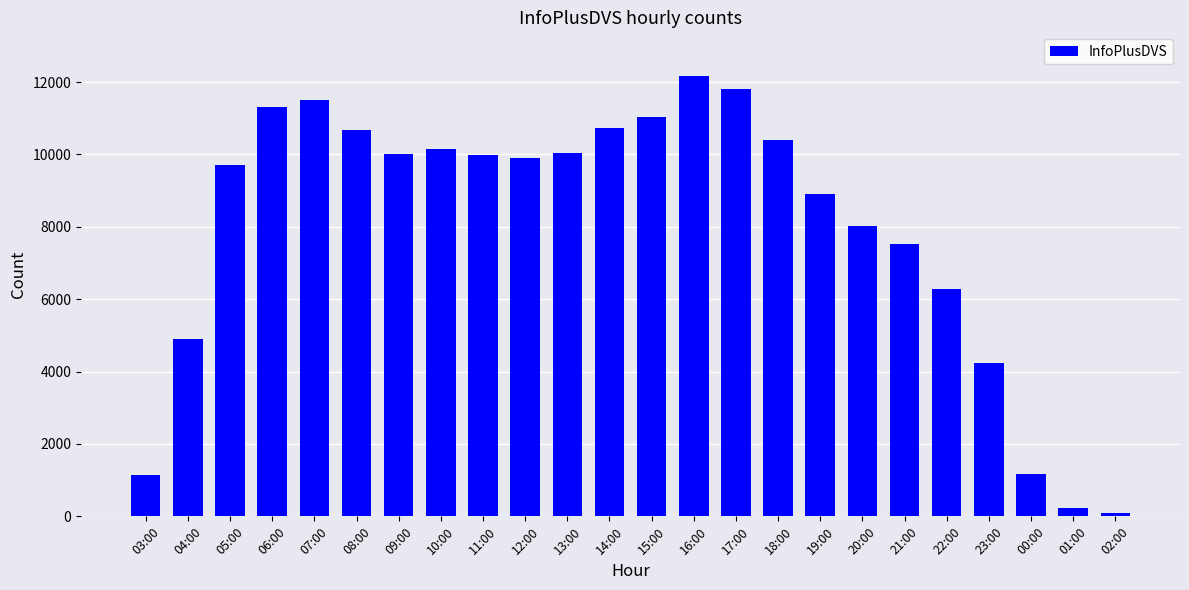

True or false: the data shows 7518 at 21:00.

True